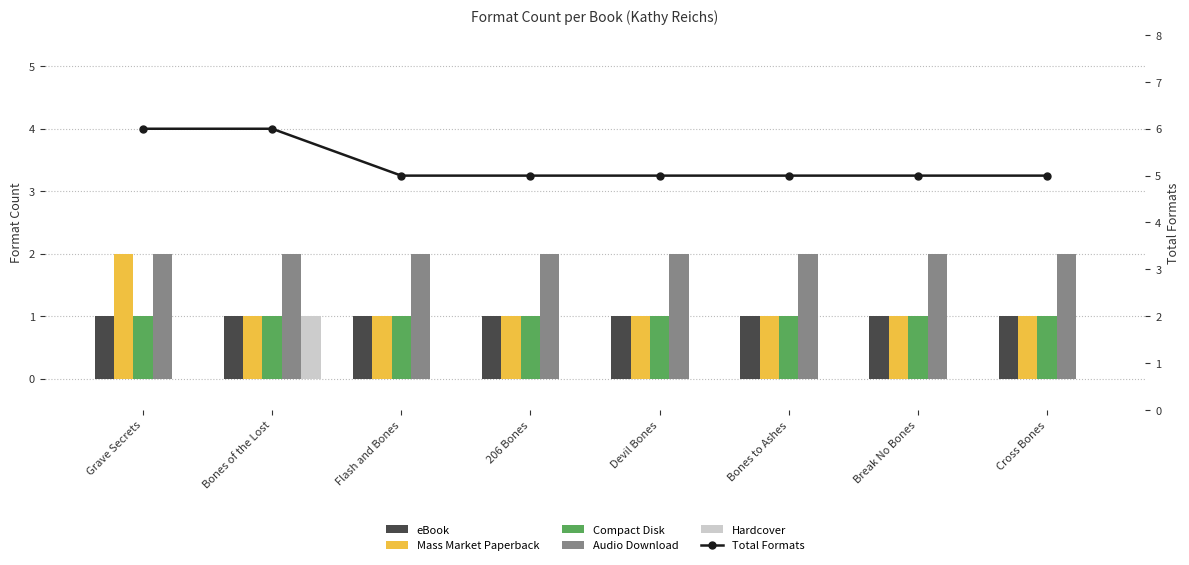

Which series has the largest range (max minus min)?

Mass Market Paperback